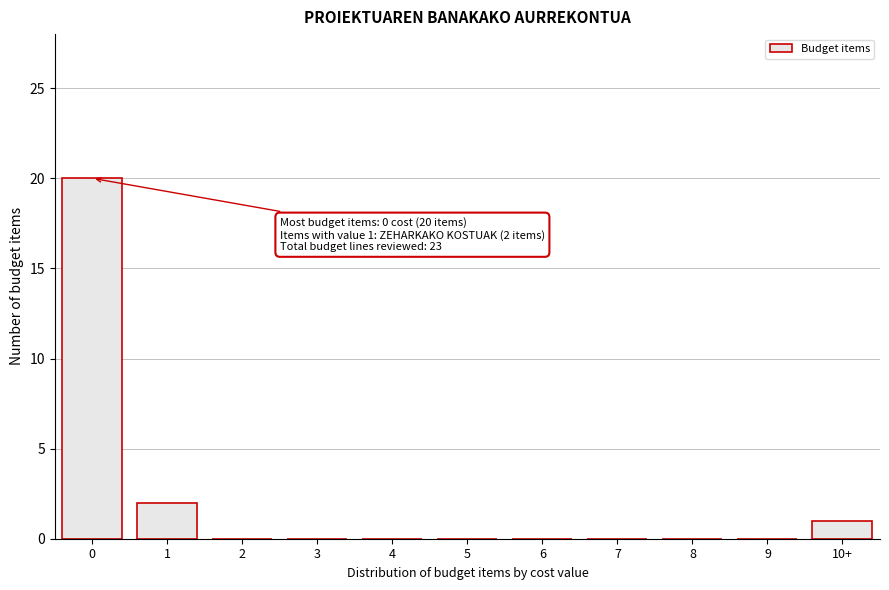

Reading right to left, transcribe all the data shown in this chart.

10+=1	9=0	8=0	7=0	6=0	5=0	4=0	3=0	2=0	1=2	0=20